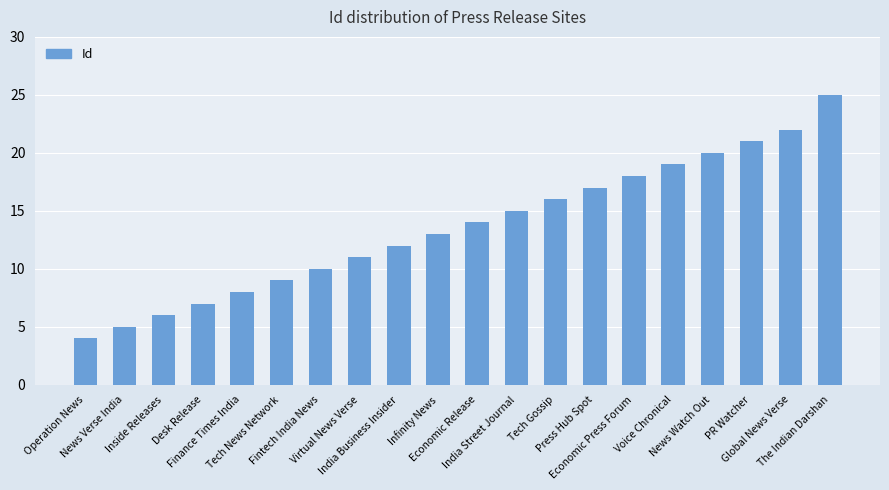

True or false: the data shows 7 at News Verse India.

False